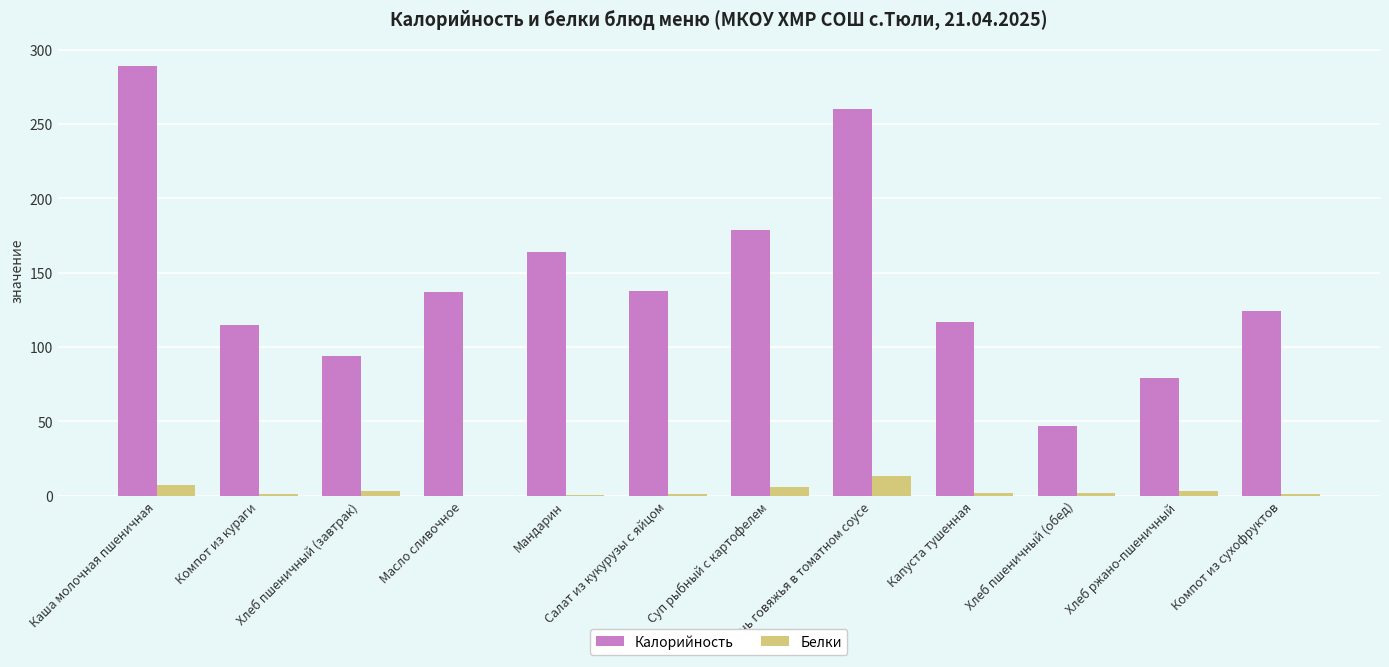

At which label is Калорийность closest to 168?

Мандарин